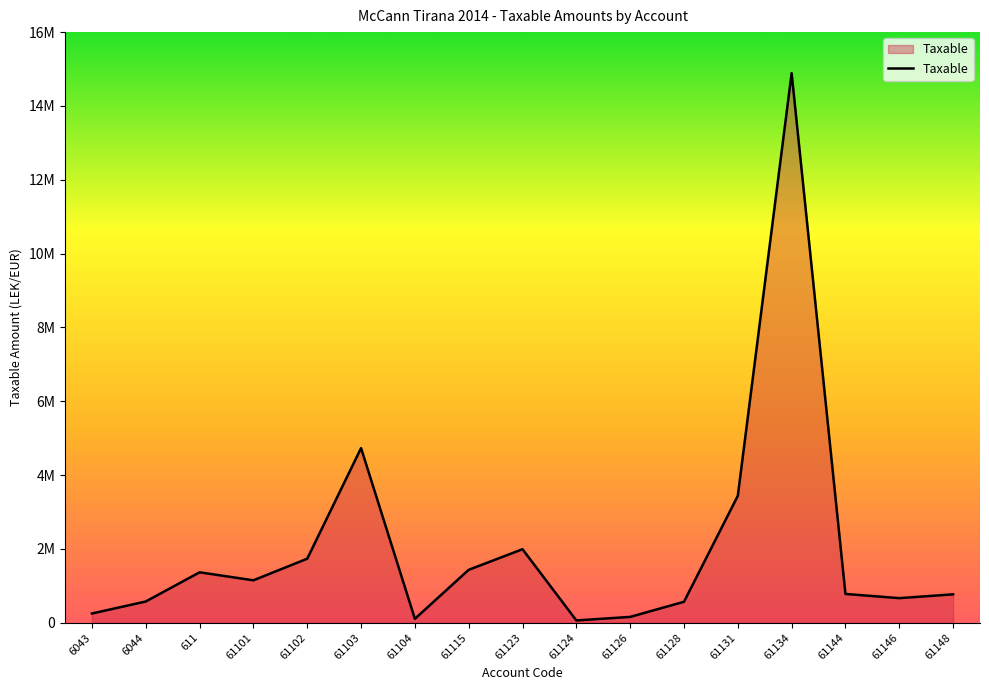

Is this an area chart (filled region under the line)?

Yes